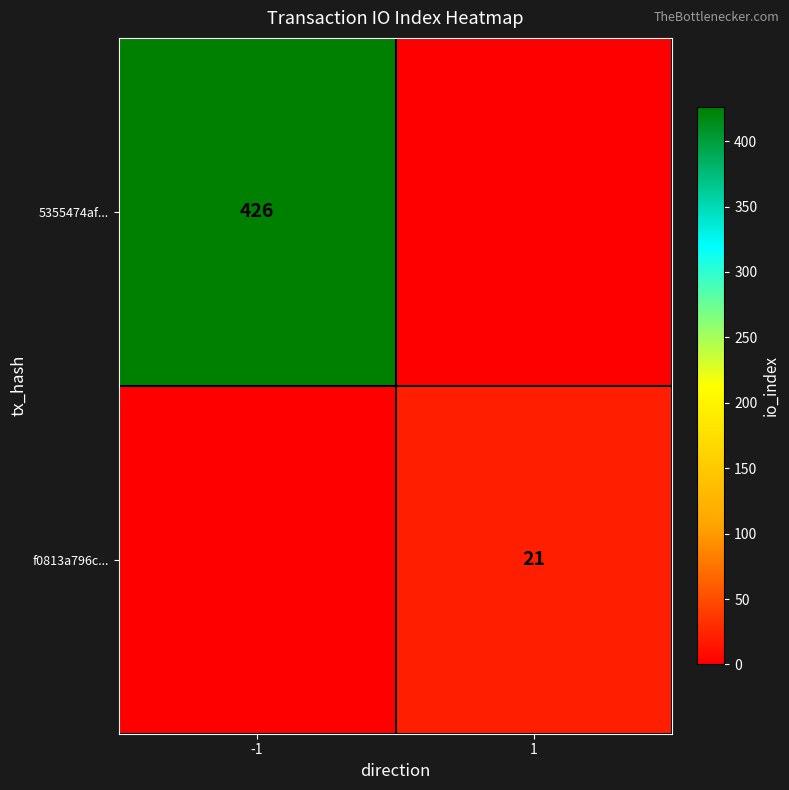

Which has a higher value, -1 or 1?

-1